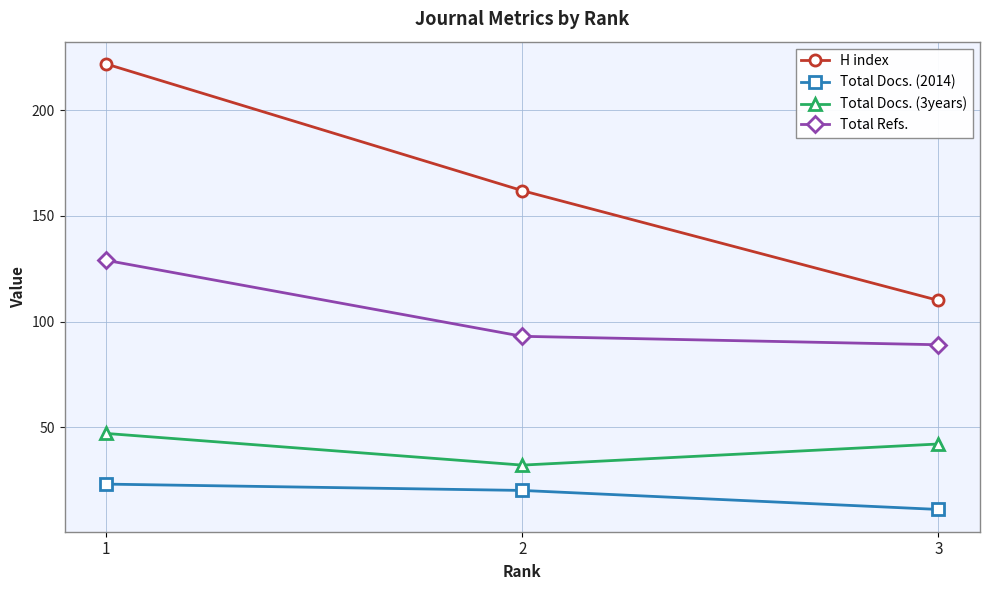

Reading right to left, what are all the values shown in this chart?

H index: 3=110	2=162	1=222
Total Docs. (2014): 3=11	2=20	1=23
Total Docs. (3years): 3=42	2=32	1=47
Total Refs.: 3=89	2=93	1=129